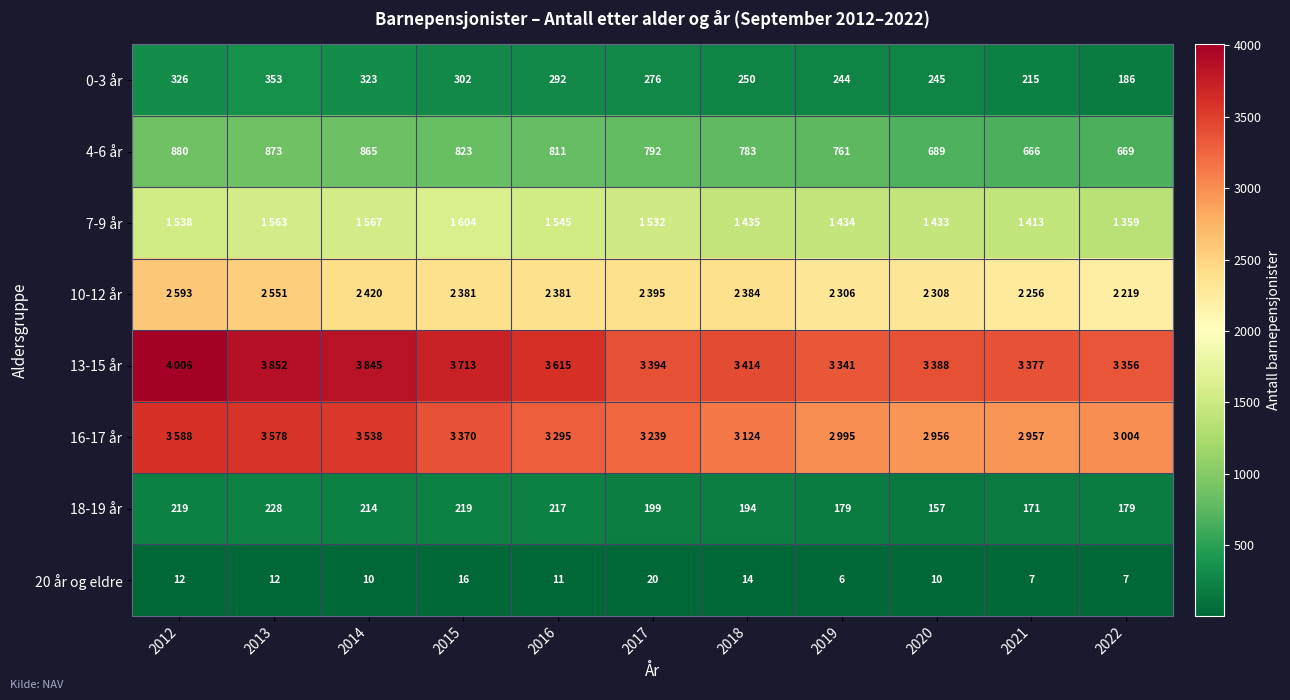

What is the spread (max minus min) of values at 2013?

3840